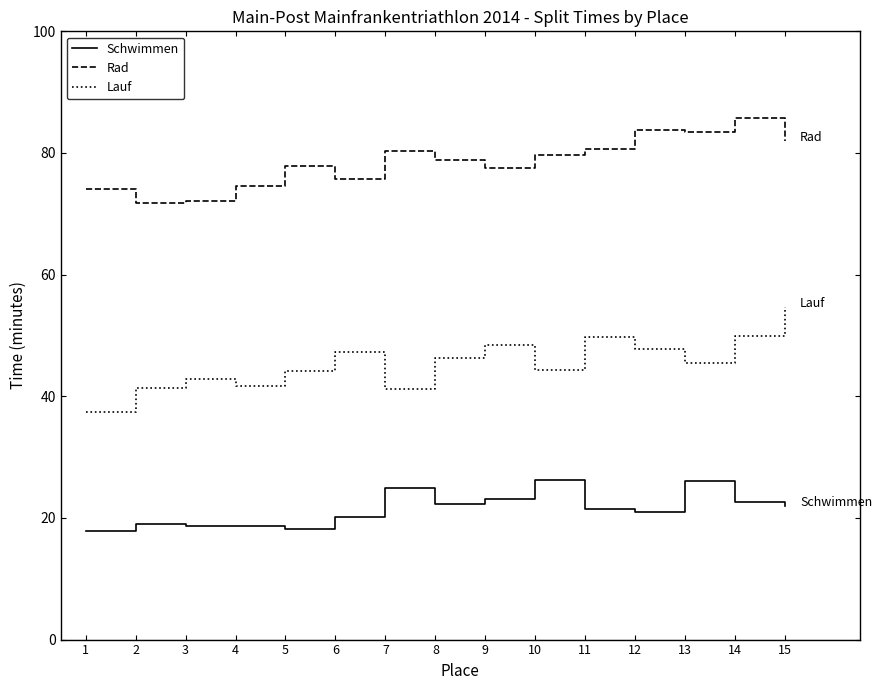

True or false: Rad and Lauf intersect in this chart.

False